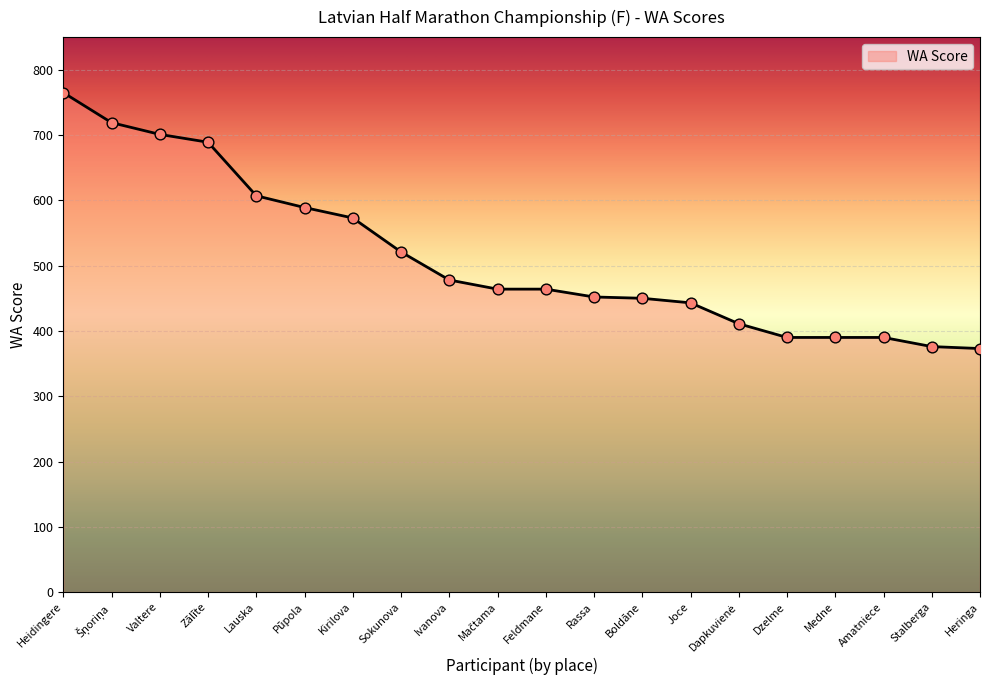

Approximately how many times larger is the value at Lauska compared to Feldmane?

1.3